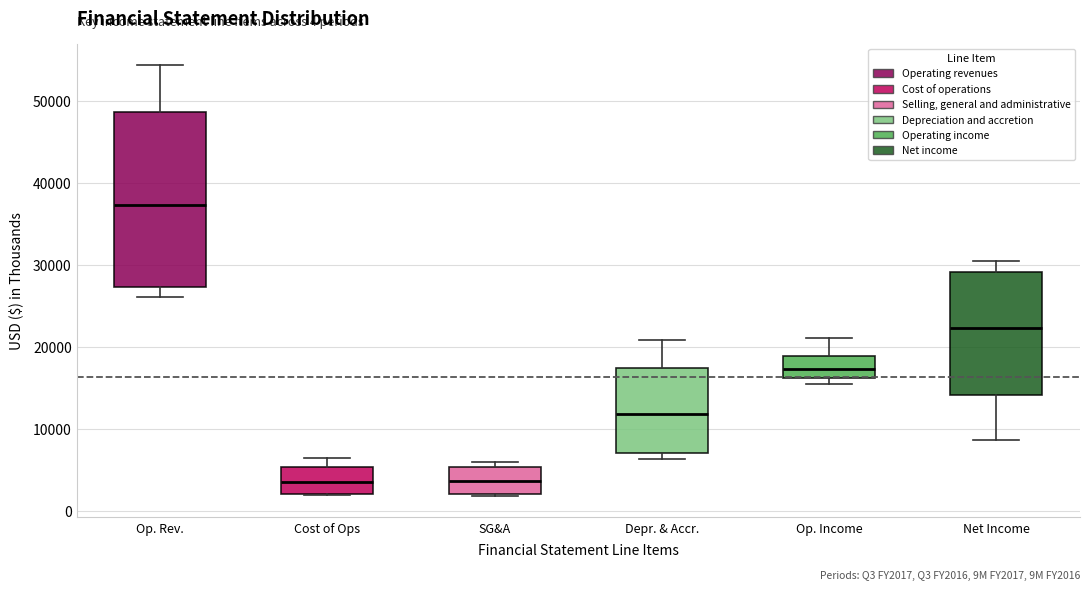

Which box is the tallest, from its lower edge to its upper edge?

Op. Rev.